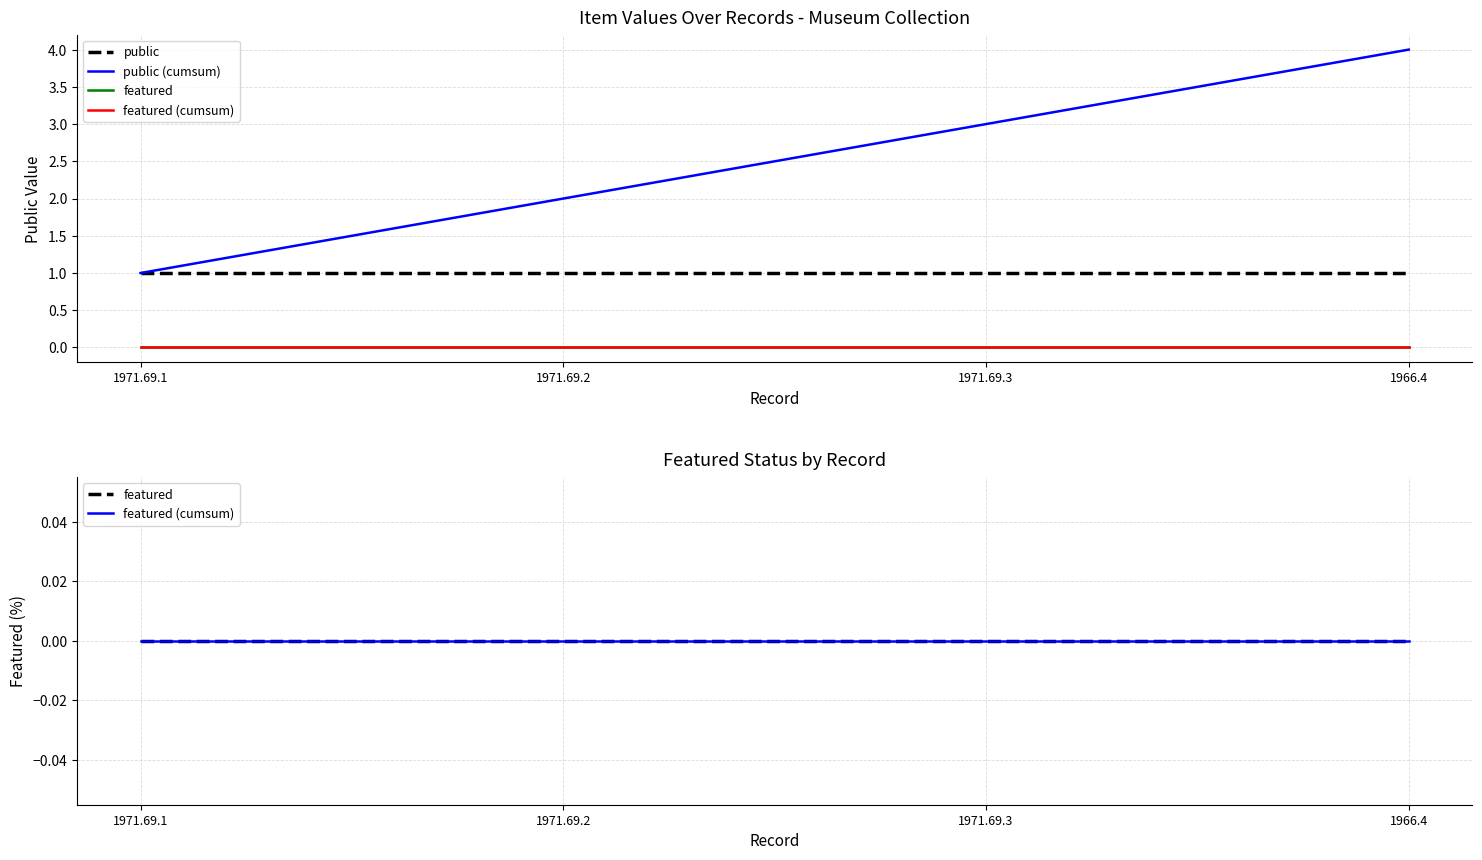

Reading left to right, transcribe all the data shown in this chart.

public: 1971.69.1=1	1971.69.2=1	1971.69.3=1	1966.4=1
public (cumsum): 1971.69.1=1	1971.69.2=2	1971.69.3=3	1966.4=4
featured: 1971.69.1=0	1971.69.2=0	1971.69.3=0	1966.4=0
featured (cumsum): 1971.69.1=0	1971.69.2=0	1971.69.3=0	1966.4=0